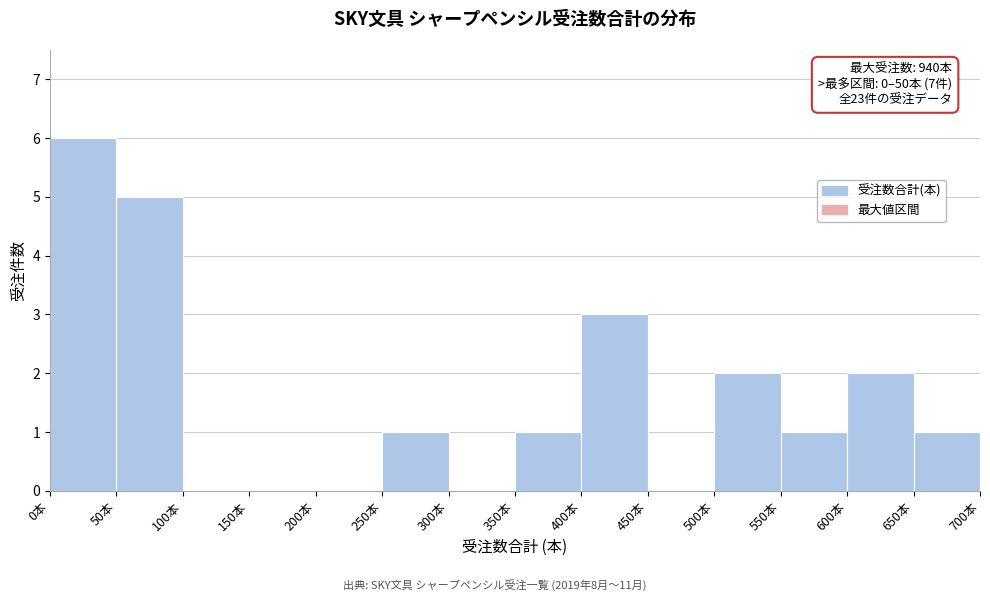

Over which range of the x-axis is the bar tallest?

0 to 50